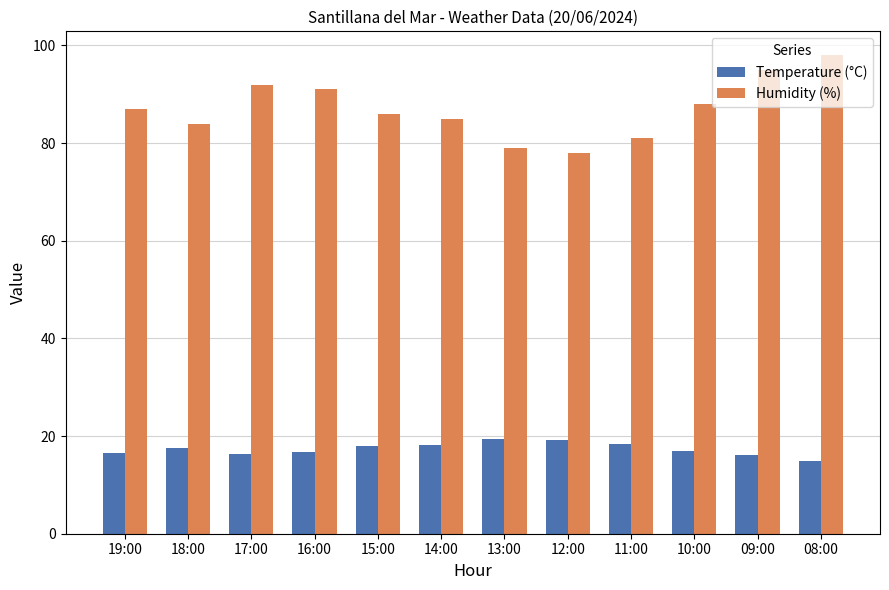

List the series in order of their overall mean, highest first.

Humidity (%), Temperature (°C)